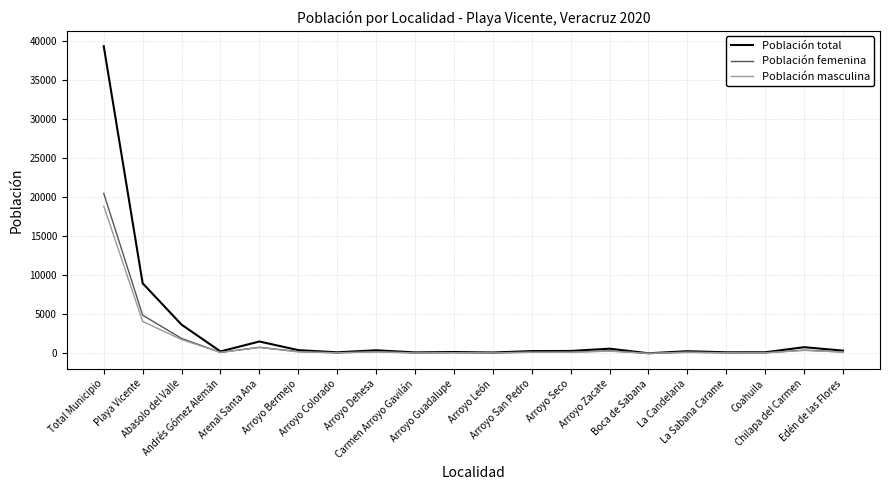

True or false: Población femenina has more than 1 points higher than both neighbors.

True